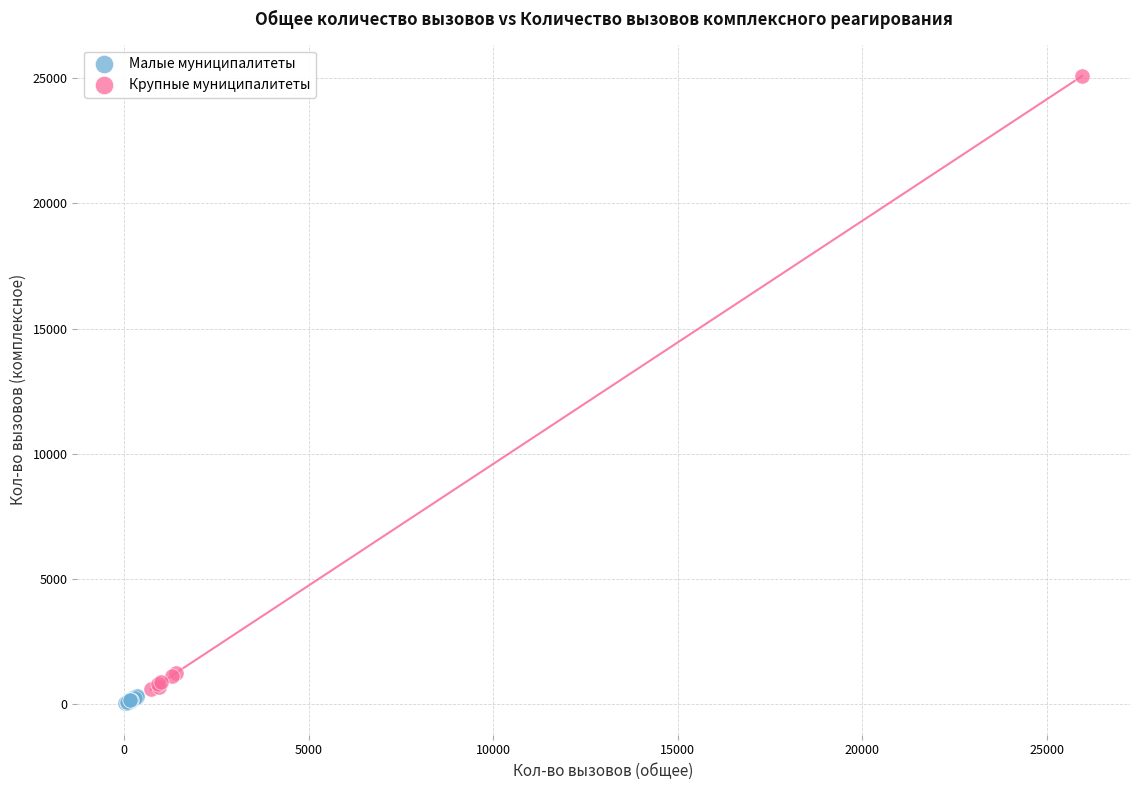

Which series reaches the maximum Y coordinate?

Крупные муниципалитеты